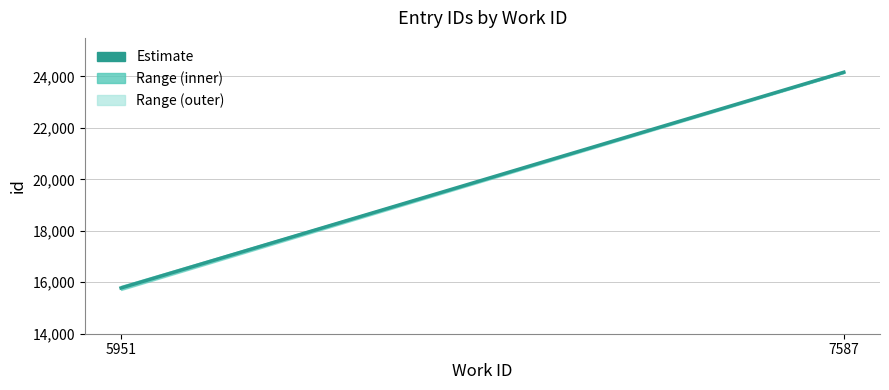

Does the chart have visible grid lines?

Yes